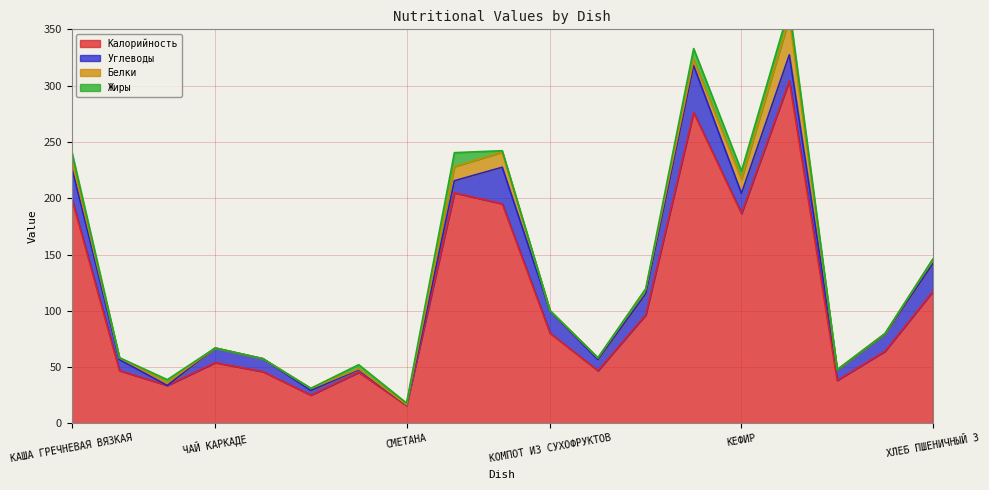

Reading right to left, what are all the values shown in this chart?

Калорийность: ХЛЕБ ПШЕНИЧНЫЙ 3=117.2	КОМПОТ ИЗ ЯБЛОК=64.2	СОУС ИЗ КУРАГИ=38.2	ЗАПЕКАНКА ИЗ ТВОРОГА=304.3	КЕФИР=186.5	БУЛОЧКА ДОМАШНЯЯ=276.3	ХЛЕБ РЖАНОЙ=96.5	ХЛЕБ ПШЕНИЧНЫЙ 2=46.9	КОМПОТ ИЗ СУХОФРУКТОВ=80.2	ПЮРЕ ИЗ ГОРОХА=195.1	КОТЛЕТЫ ИЗ ГОВЯДИНЫ=204.8	СМЕТАНА=16.0	ЩИ ИЗ СВЕЖЕЙ КАПУСТЫ=45.4	ОВОЩИ КОНСЕРВИРОВАННЫЕ=25.1	СОКИ ОВОЩНЫЕ=46.0	ЧАЙ КАРКАДЕ=54.0	СЫР ПОЛУТВЕРДЫЙ=33.7	ХЛЕБ ПШЕНИЧНЫЙ ФОРМОВОЙ=46.9	КАША ГРЕЧНЕВАЯ ВЯЗКАЯ=200.4
Углеводы: ХЛЕБ ПШЕНИЧНЫЙ 3=24.6	КОМПОТ ИЗ ЯБЛОК=15.2	СОУС ИЗ КУРАГИ=9.3	ЗАПЕКАНКА ИЗ ТВОРОГА=23.1	КЕФИР=17.8	БУЛОЧКА ДОМАШНЯЯ=41.6	ХЛЕБ РЖАНОЙ=18.6	ХЛЕБ ПШЕНИЧНЫЙ 2=9.8	КОМПОТ ИЗ СУХОФРУКТОВ=19.6	ПЮРЕ ИЗ ГОРОХА=32.5	КОТЛЕТЫ ИЗ ГОВЯДИНЫ=10.7	СМЕТАНА=0.4	ЩИ ИЗ СВЕЖЕЙ КАПУСТЫ=2.4	ОВОЩИ КОНСЕРВИРОВАННЫЕ=4.1	СОКИ ОВОЩНЫЕ=11.5	ЧАЙ КАРКАДЕ=13.0	СЫР ПОЛУТВЕРДЫЙ=0.0	ХЛЕБ ПШЕНИЧНЫЙ ФОРМОВОЙ=9.8	КАША ГРЕЧНЕВАЯ ВЯЗКАЯ=27.6
Белки: ХЛЕБ ПШЕНИЧНЫЙ 3=3.8	КОМПОТ ИЗ ЯБЛОК=0.3	СОУС ИЗ КУРАГИ=0.3	ЗАПЕКАНКА ИЗ ТВОРОГА=32.6	КЕФИР=12.6	БУЛОЧКА ДОМАШНЯЯ=5.1	ХЛЕБ РЖАНОЙ=3.9	ХЛЕБ ПШЕНИЧНЫЙ 2=1.5	КОМПОТ ИЗ СУХОФРУКТОВ=0.4	ПЮРЕ ИЗ ГОРОХА=13.4	КОТЛЕТЫ ИЗ ГОВЯДИНЫ=12.5	СМЕТАНА=0.3	ЩИ ИЗ СВЕЖЕЙ КАПУСТЫ=0.8	ОВОЩИ КОНСЕРВИРОВАННЫЕ=1.9	СОКИ ОВОЩНЫЕ=0.0	ЧАЙ КАРКАДЕ=0.0	СЫР ПОЛУТВЕРДЫЙ=2.6	ХЛЕБ ПШЕНИЧНЫЙ ФОРМОВОЙ=1.5	КАША ГРЕЧНЕВАЯ ВЯЗКАЯ=7.6
Жиры: ХЛЕБ ПШЕНИЧНЫЙ 3=0.4	КОМПОТ ИЗ ЯБЛОК=0.2	СОУС ИЗ КУРАГИ=0.0	ЗАПЕКАНКА ИЗ ТВОРОГА=9.0	КЕФИР=7.2	БУЛОЧКА ДОМАШНЯЯ=9.9	ХЛЕБ РЖАНОЙ=0.7	ХЛЕБ ПШЕНИЧНЫЙ 2=0.2	КОМПОТ ИЗ СУХОФРУКТОВ=0.0	ПЮРЕ ИЗ ГОРОХА=1.3	КОТЛЕТЫ ИЗ ГОВЯДИНЫ=12.4	СМЕТАНА=1.5	ЩИ ИЗ СВЕЖЕЙ КАПУСТЫ=3.6	ОВОЩИ КОНСЕРВИРОВАННЫЕ=0.1	СОКИ ОВОЩНЫЕ=0.0	ЧАЙ КАРКАДЕ=0.0	СЫР ПОЛУТВЕРДЫЙ=2.6	ХЛЕБ ПШЕНИЧНЫЙ ФОРМОВОЙ=0.2	КАША ГРЕЧНЕВАЯ ВЯЗКАЯ=6.7